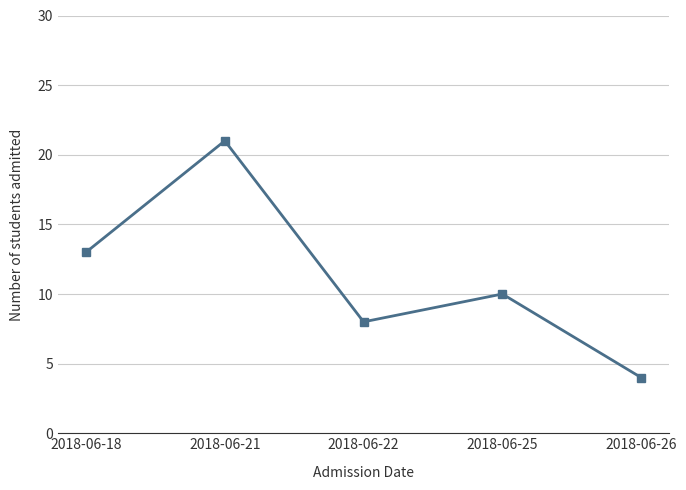

Reading left to right, extract all data points from this chart.

2018-06-18=13	2018-06-21=21	2018-06-22=8	2018-06-25=10	2018-06-26=4